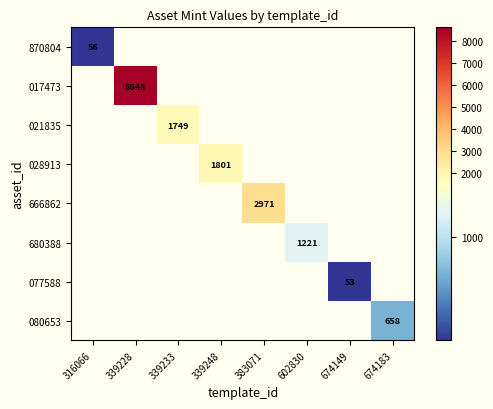

True or false: 028913 has a value of 2757 at 339248.

False